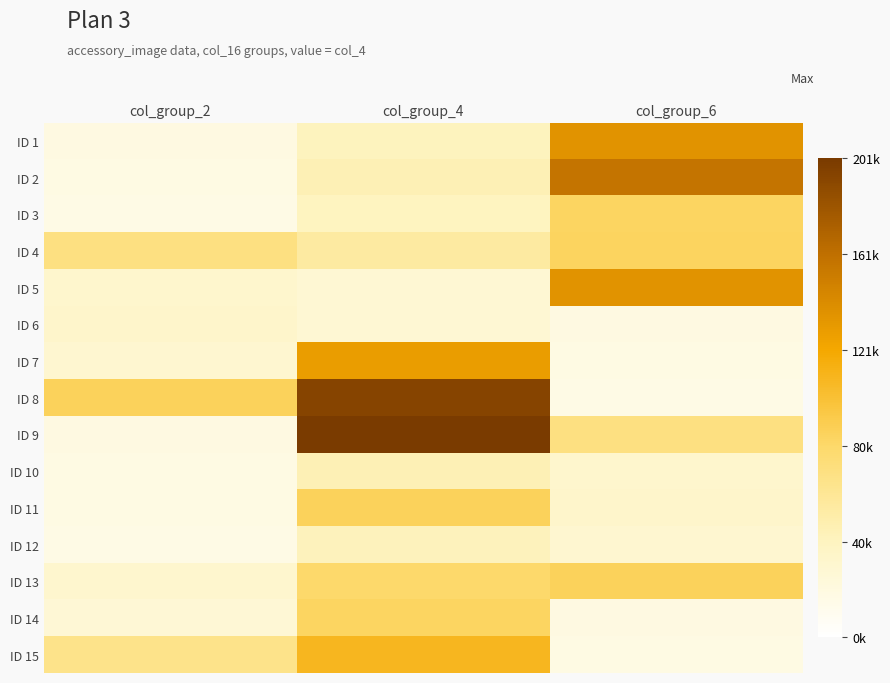

Reading left to right, transcribe all the data shown in this chart.

ID 1: col_group_2=19205	col_group_4=41619	col_group_6=136133
ID 2: col_group_2=17552	col_group_4=45572	col_group_6=158393
ID 3: col_group_2=16687	col_group_4=40821	col_group_6=83586
ID 4: col_group_2=69809	col_group_4=54787	col_group_6=85044
ID 5: col_group_2=32116	col_group_4=27795	col_group_6=136085
ID 6: col_group_2=33493	col_group_4=27981	col_group_6=19205
ID 7: col_group_2=30500	col_group_4=128925	col_group_6=17552
ID 8: col_group_2=86315	col_group_4=194297	col_group_6=16687
ID 9: col_group_2=19168	col_group_4=201812	col_group_6=69809
ID 10: col_group_2=17879	col_group_4=45355	col_group_6=32116
ID 11: col_group_2=17491	col_group_4=86533	col_group_6=33493
ID 12: col_group_2=17100	col_group_4=42434	col_group_6=30500
ID 13: col_group_2=30807	col_group_4=80050	col_group_6=86315
ID 14: col_group_2=27205	col_group_4=84208	col_group_6=19168
ID 15: col_group_2=65679	col_group_4=109190	col_group_6=17879